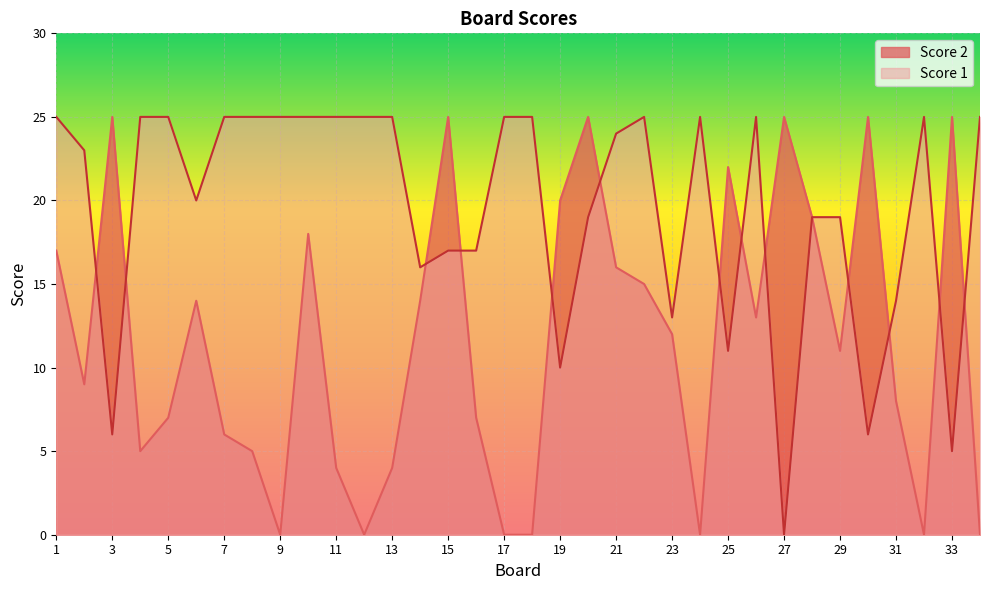

Does the chart display data point markers on the line(s)?

No